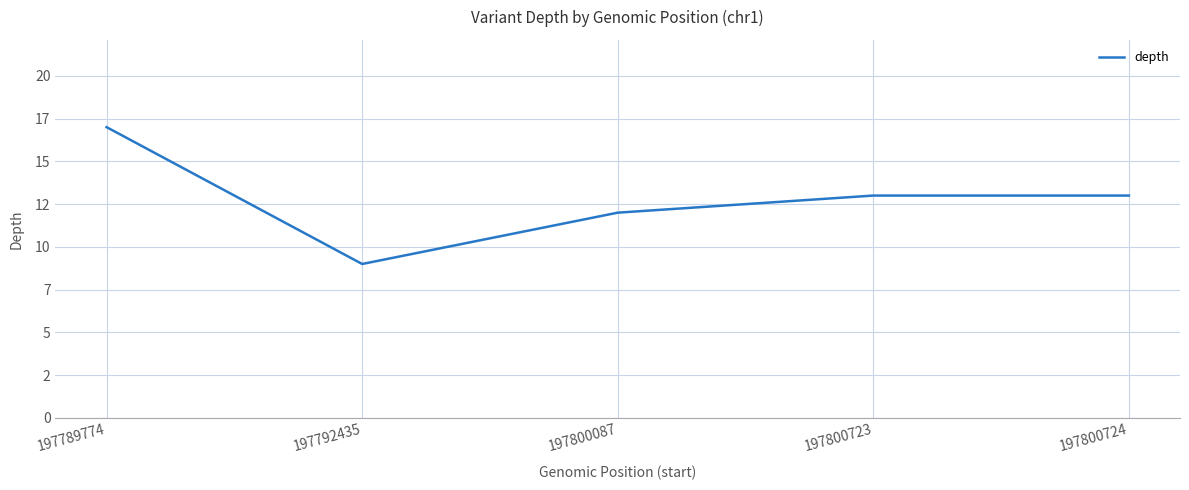

Reading left to right, what are all the values shown in this chart?

17	9	12	13	13